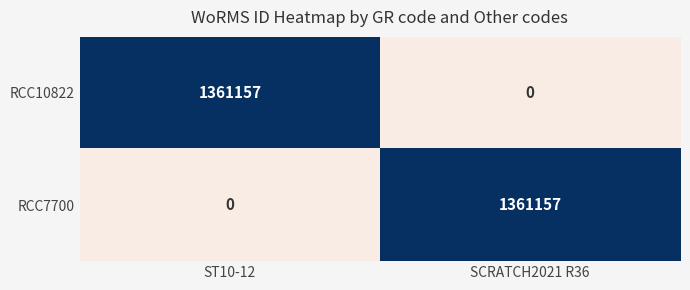

Is it true that RCC10822 equals -856510 at SCRATCH2021 R36?

False